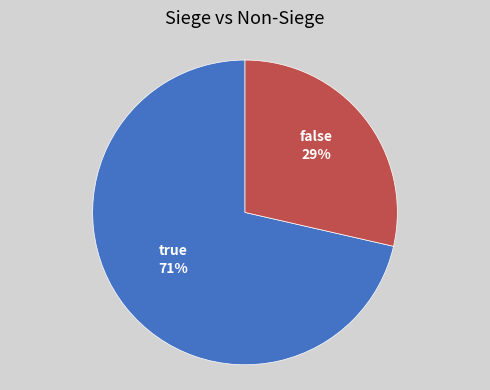

How many segments does this pie chart have?

2